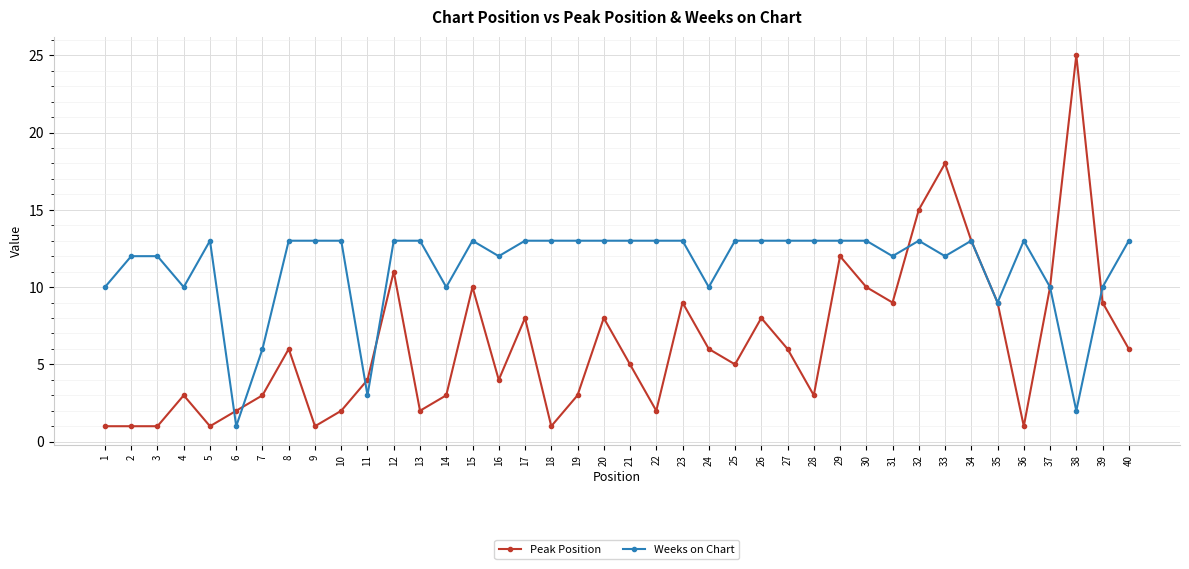

What is the difference between the Weeks on Chart values at 33 and 23?

1